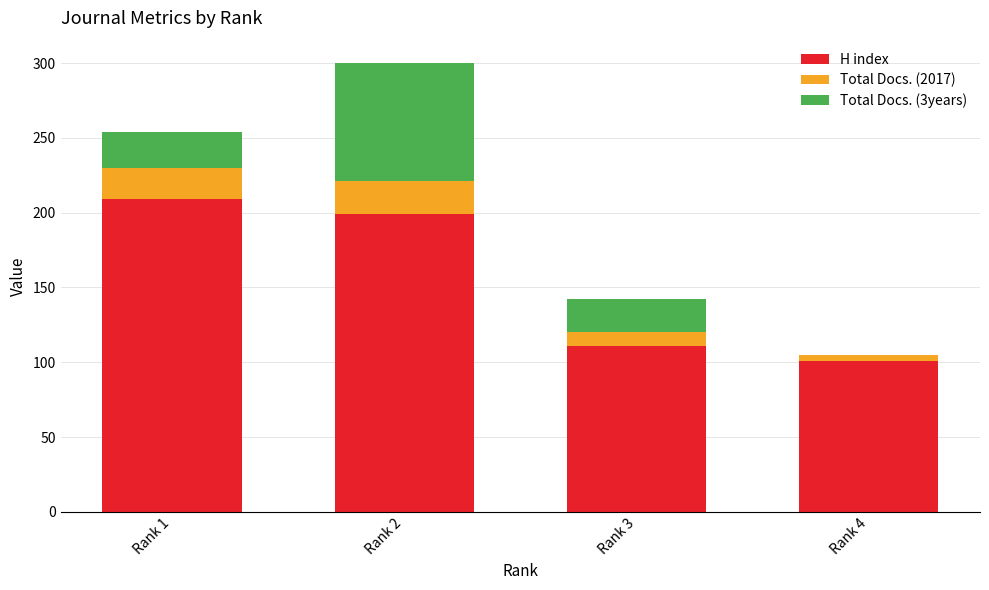

At which category is the sum across all series the highest?

Rank 2